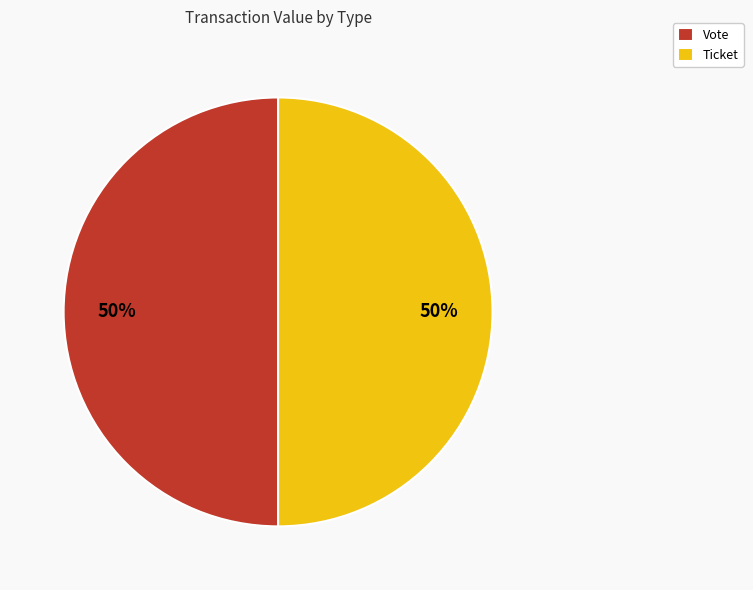

To the nearest percent, what is the average slice percentage?

50%